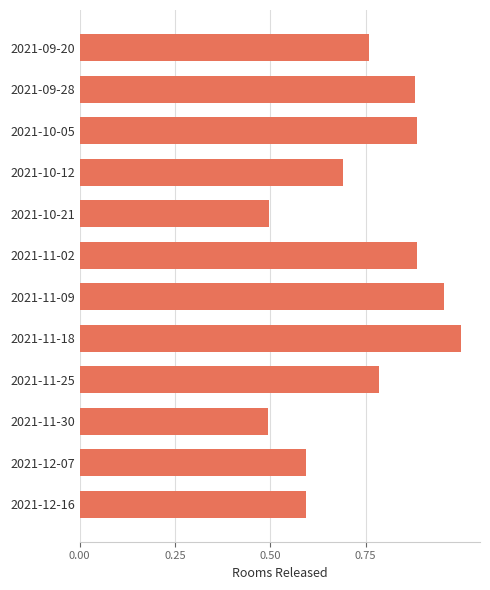

Which label corresponds to the largest value in the chart?

2021-11-18